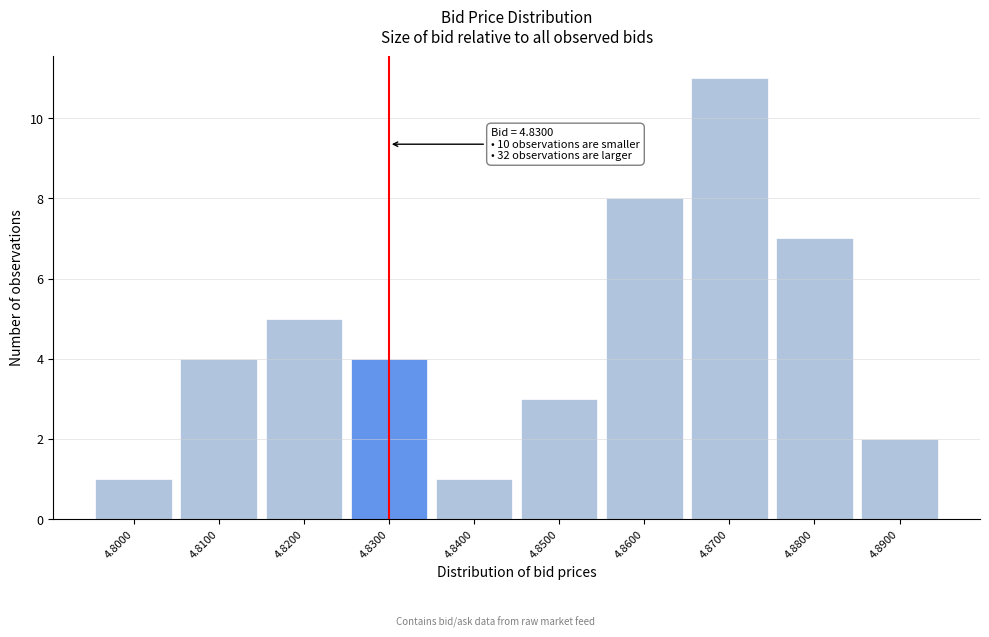

Reading left to right, list all the values displayed in this chart.

4.8000=1	4.8100=4	4.8200=5	4.8300=4	4.8400=1	4.8500=3	4.8600=8	4.8700=11	4.8800=7	4.8900=2